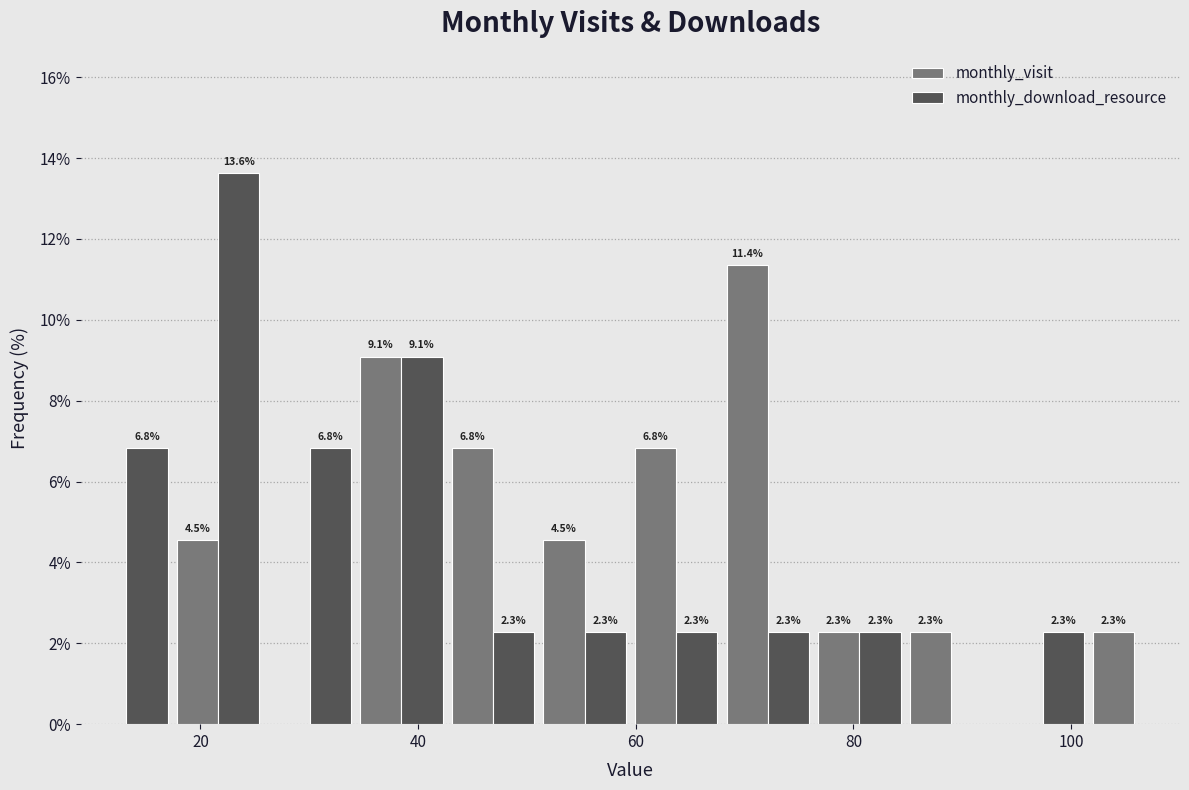

In the monthly_visit series, which range on the x-axis has the tallest bar?

68 to 76